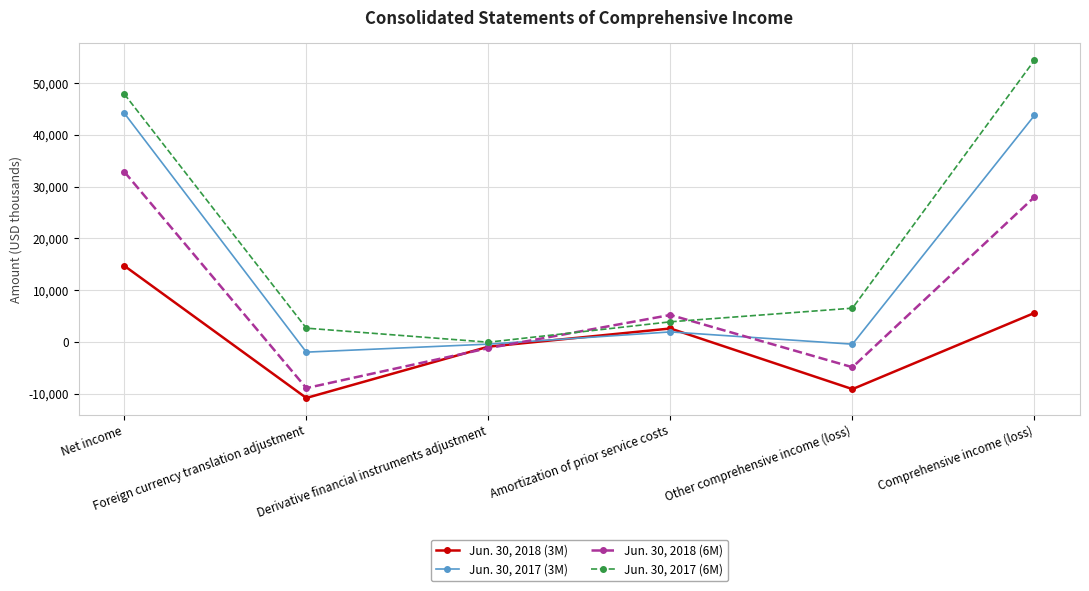

How many intersections are there between Jun. 30, 2017 (6M) and Jun. 30, 2018 (6M)?

2